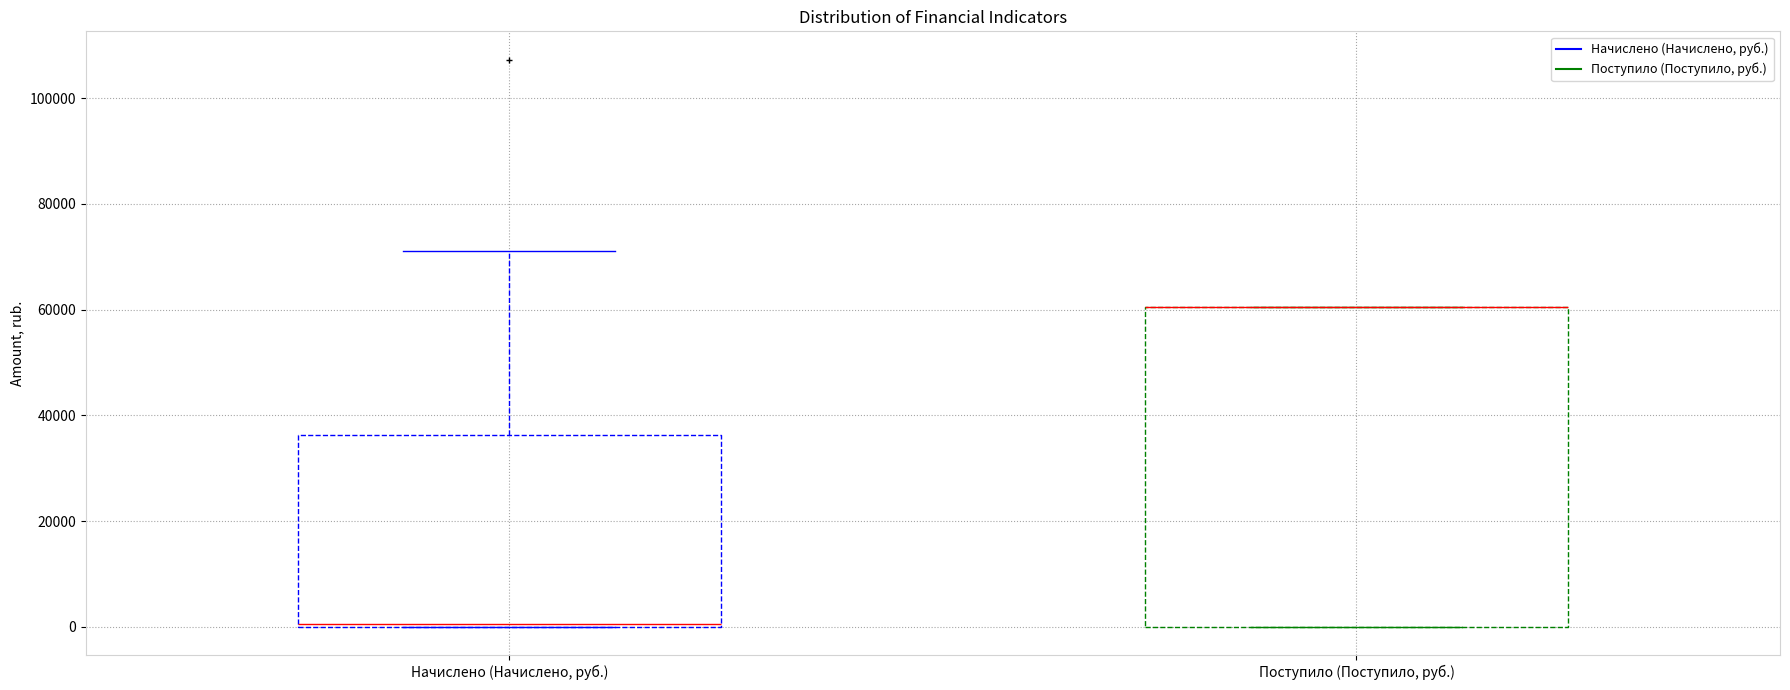

Which box is the tallest, from its lower edge to its upper edge?

Поступило (Поступило, руб.)